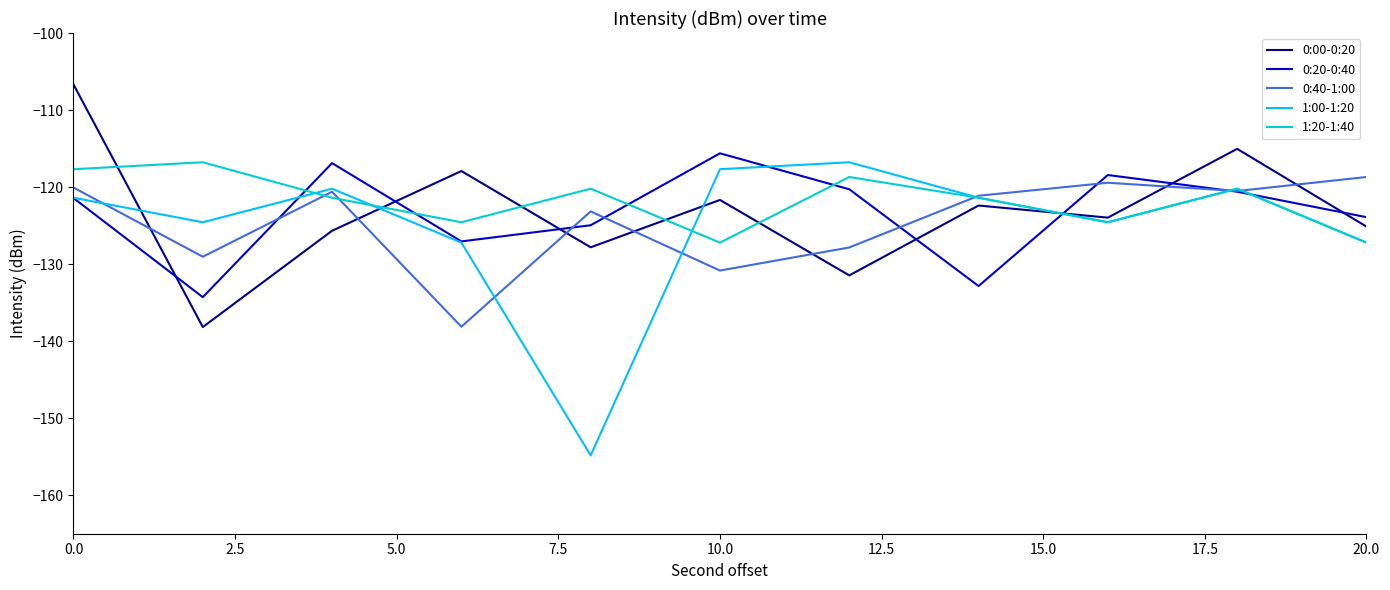

Which series has the widest spread of values?

1:00-1:20